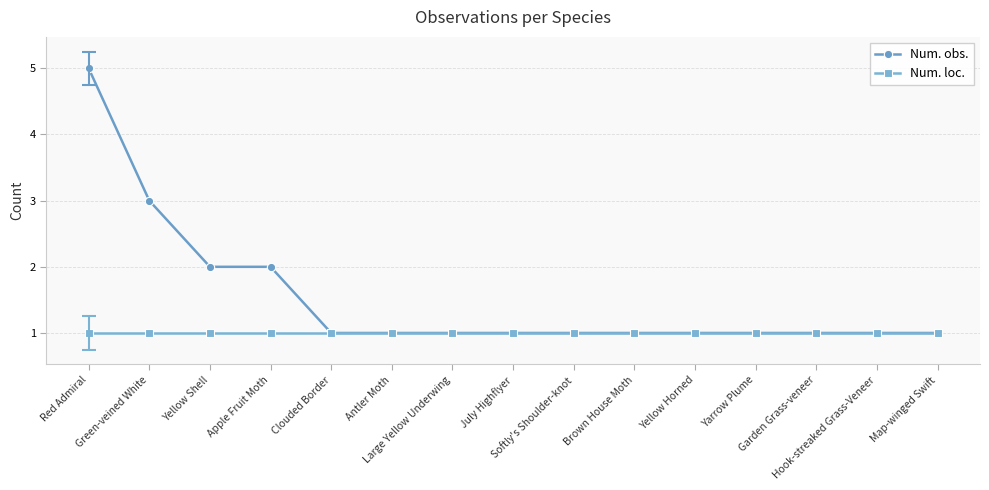

Does the chart have visible grid lines?

Yes